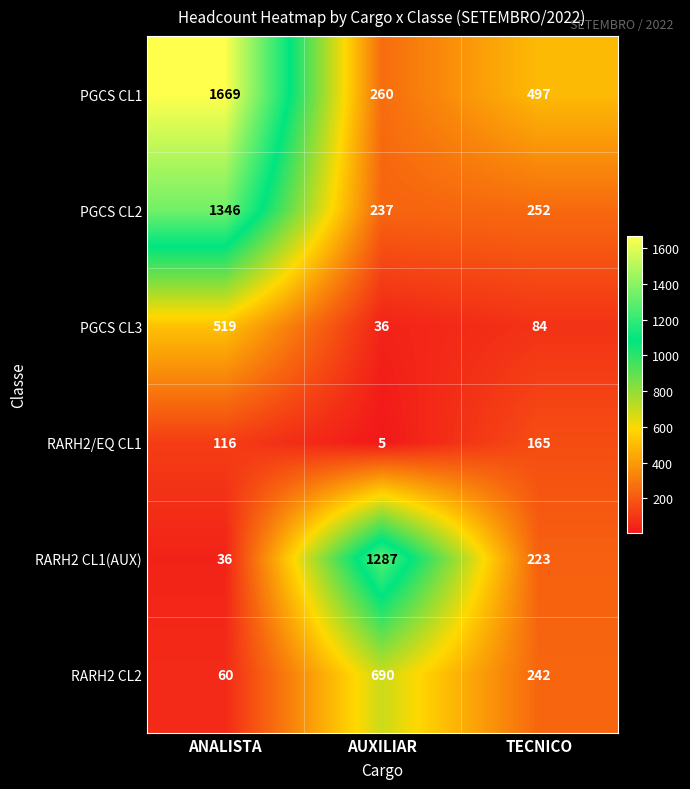

Which series has the largest total across all categories?

PGCS CL1